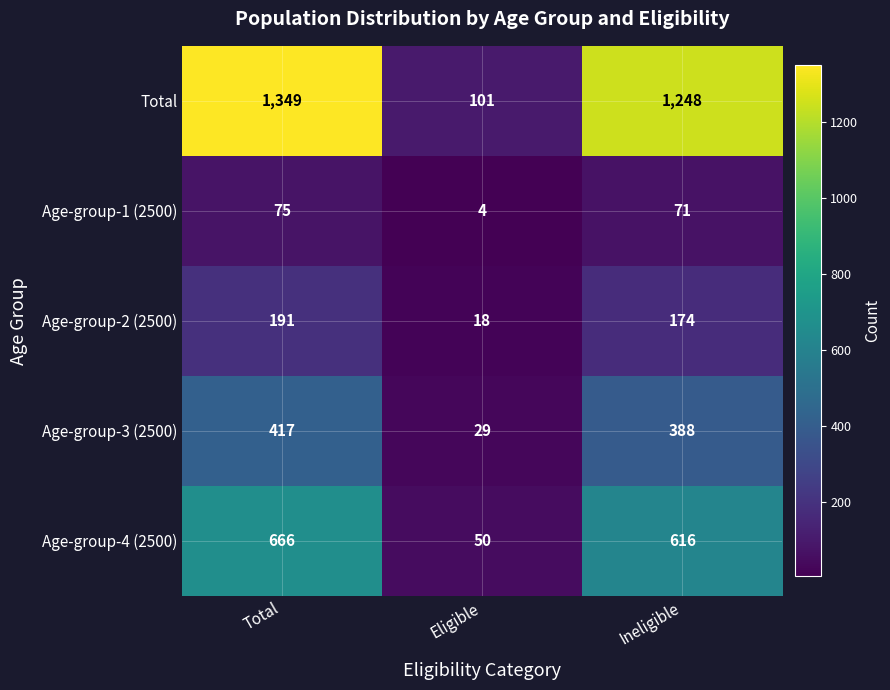

Is it true that Total equals 181 at Eligible?

False